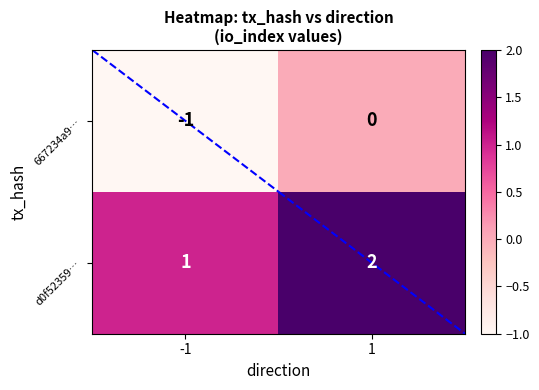

The value of d0f52359… at 1 is 1. True or false?

False